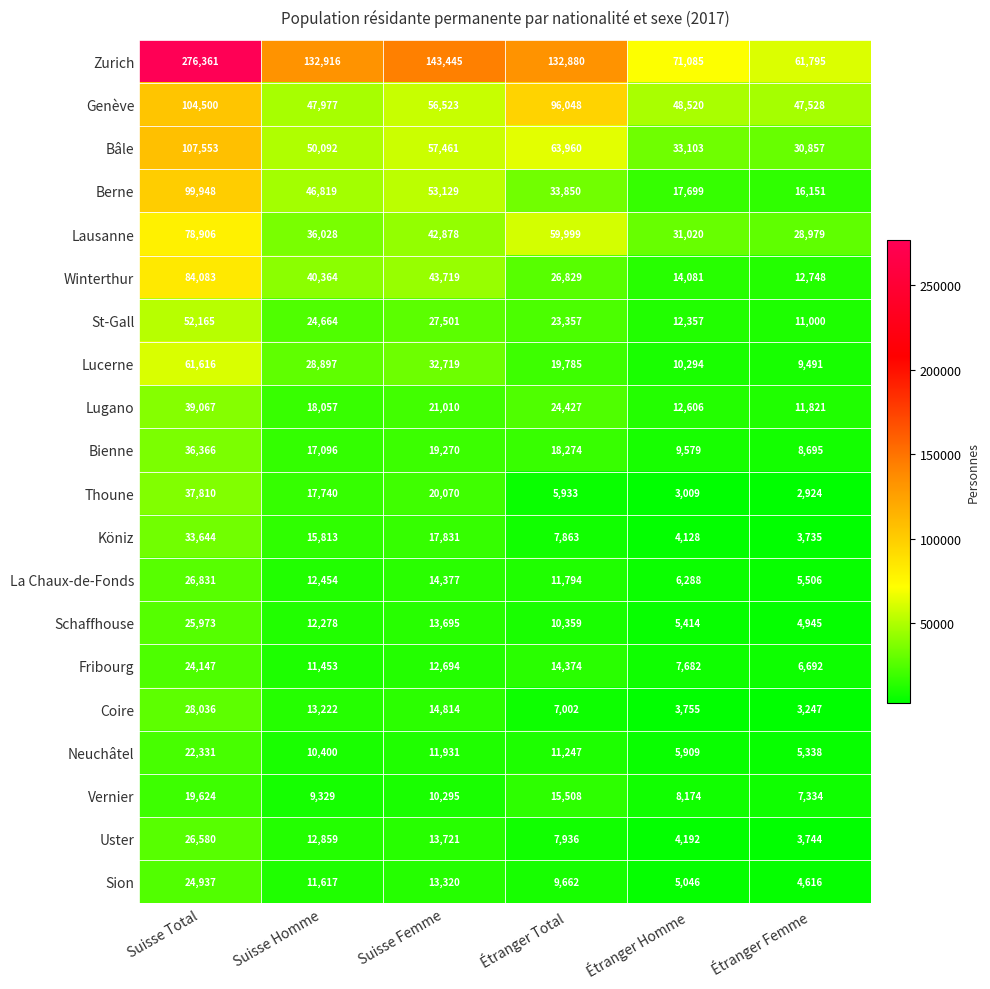

How many data points in Bâle are less than 57461?

3